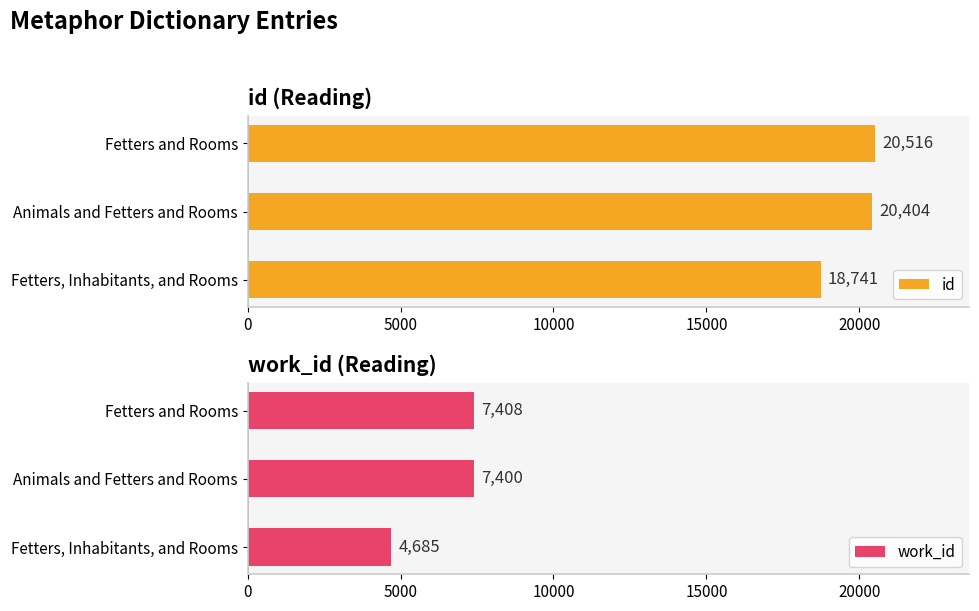

What is the sum of the id values at Animals and Fetters and Rooms and Fetters, Inhabitants, and Rooms?

39145